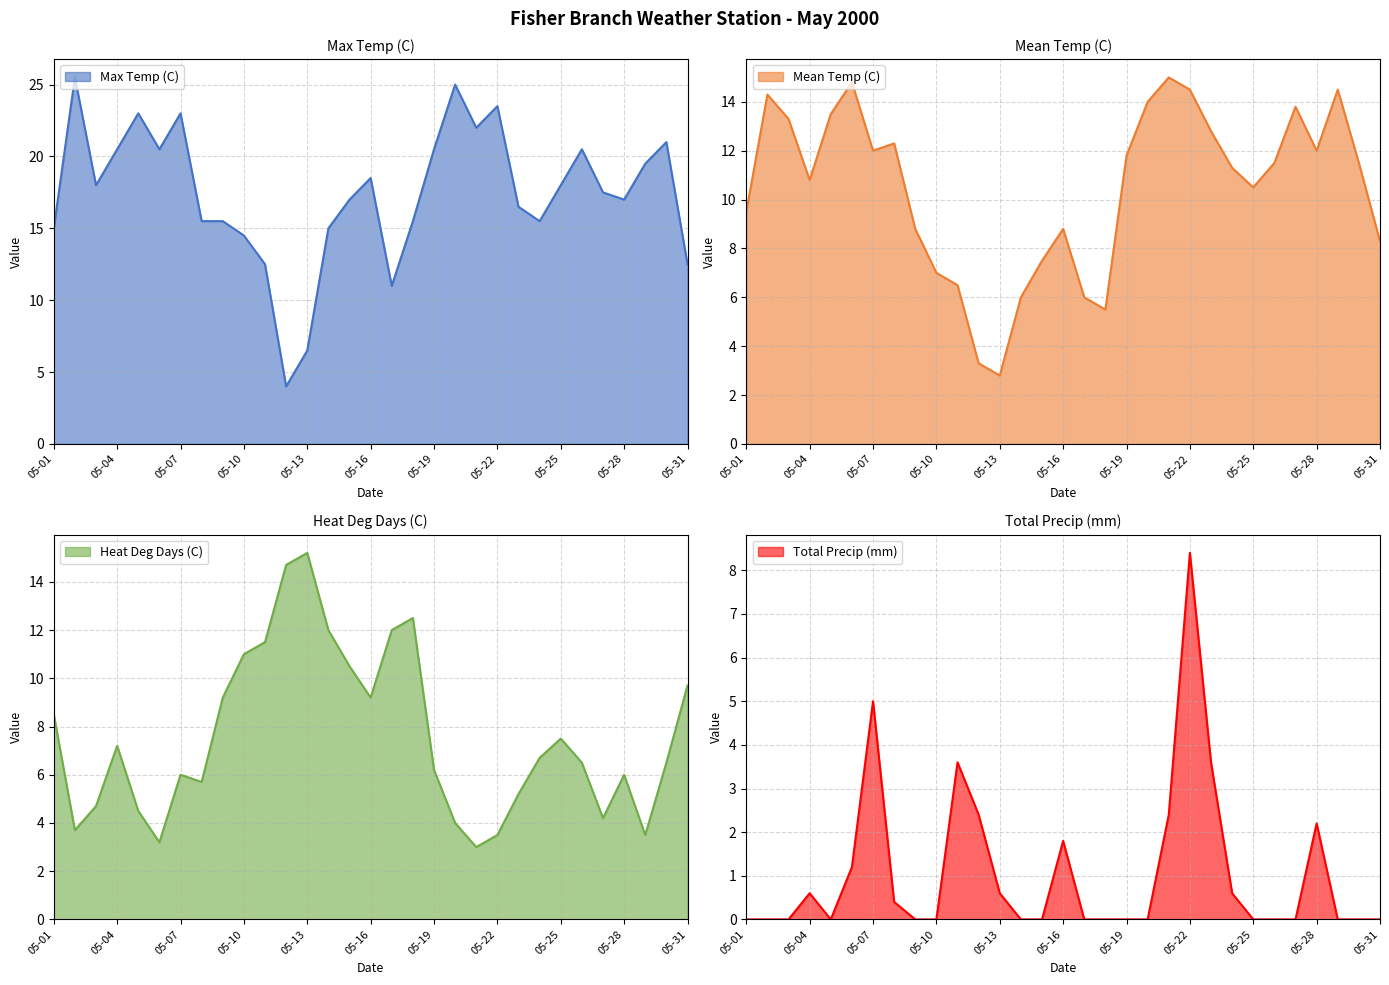

What is the total value across all series at 05-24?

34.1